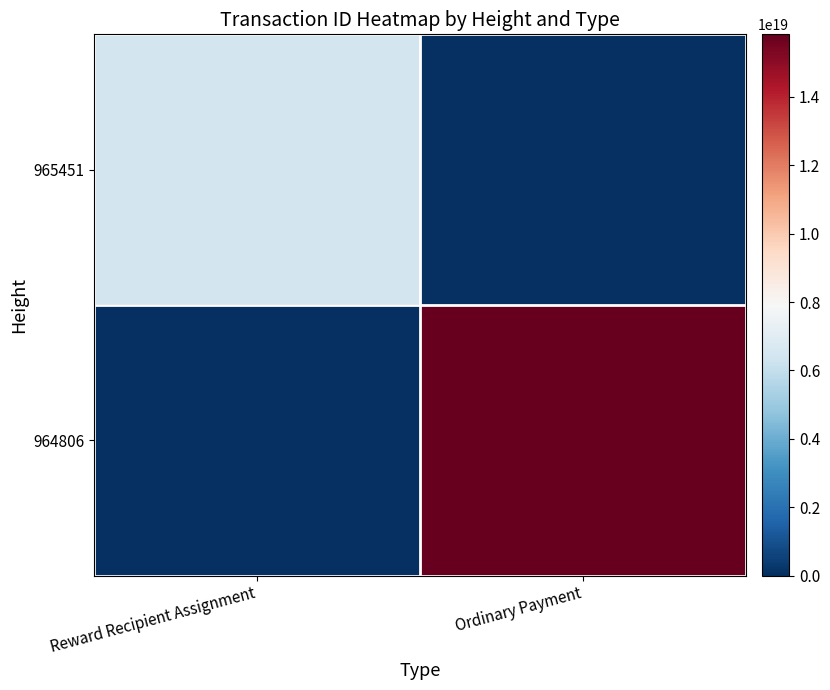

Between Reward Recipient Assignment and Ordinary Payment, which series saw the biggest shift?

964806